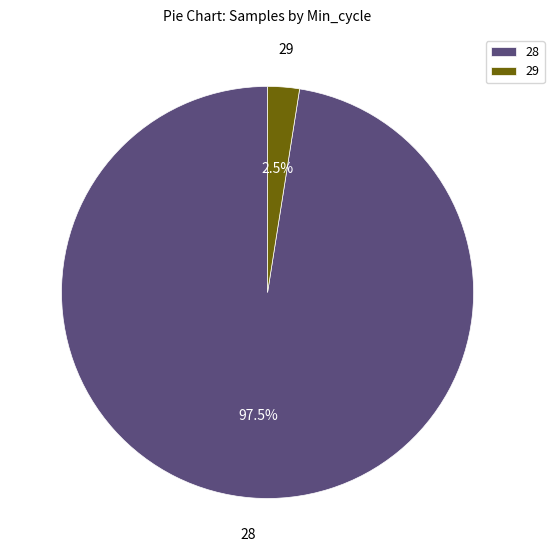

Rank the categories by value from lowest to highest.

29, 28